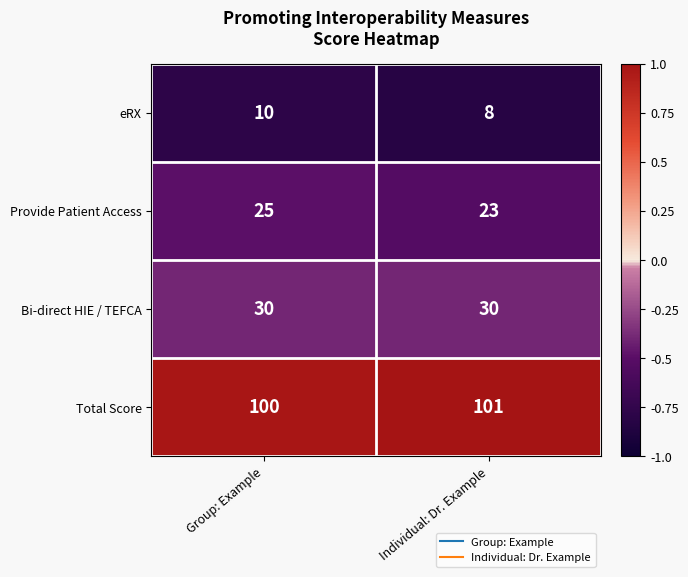

What is the smallest value displayed?

8